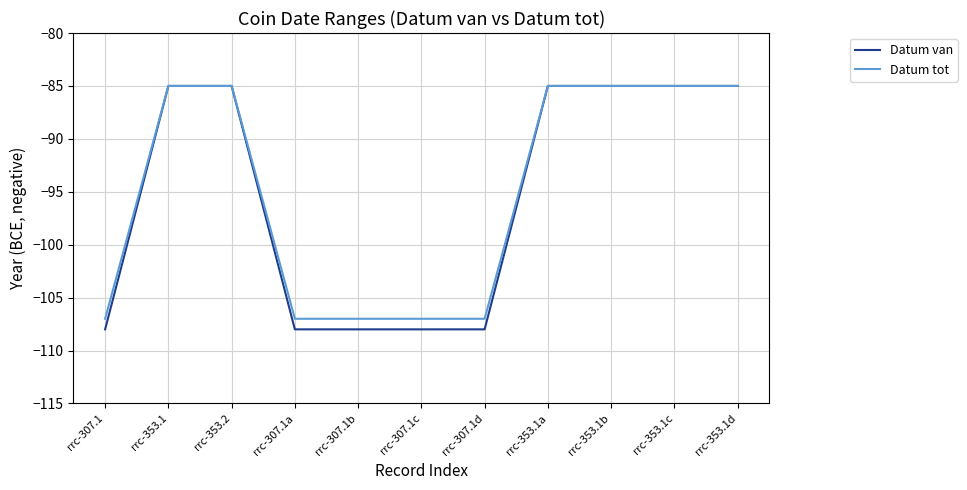

What is the maximum value for Datum tot?

-85